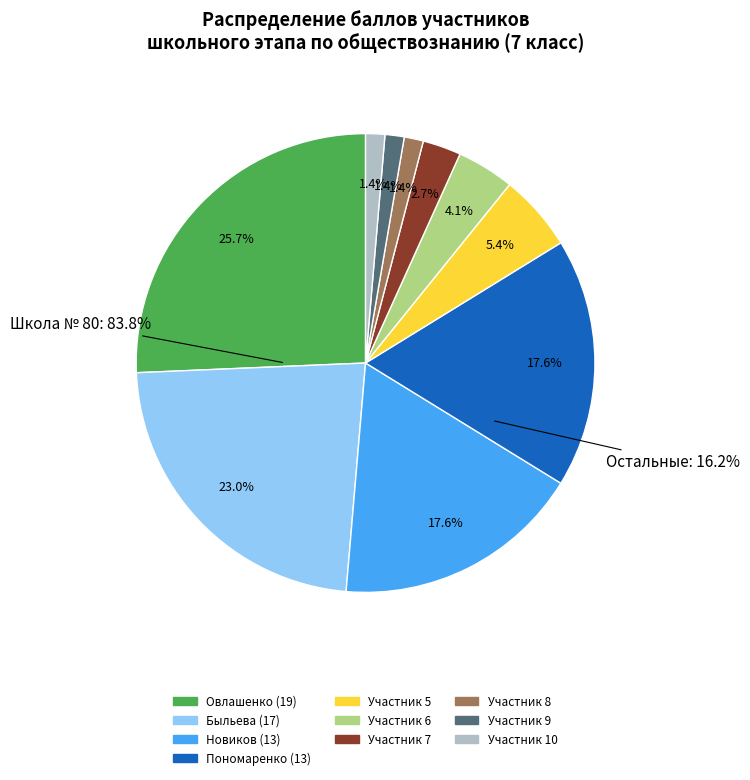

Which category has the biggest portion of the pie?

МБОУ "Школа № 80" (Овлашенко)